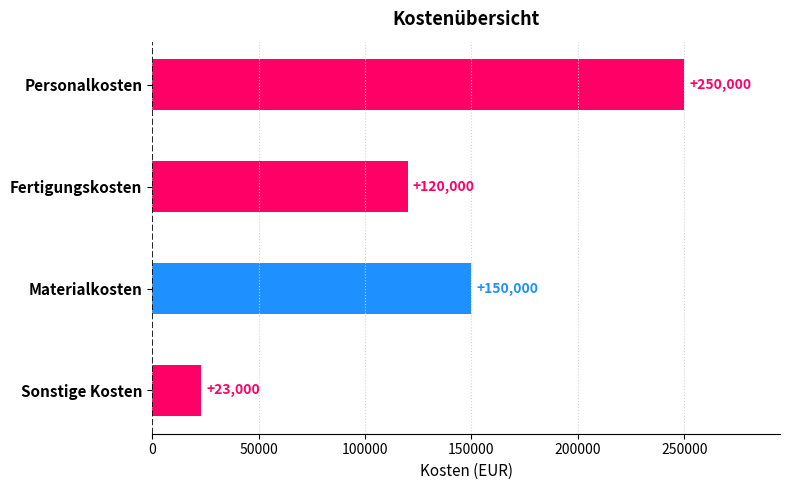

The value at Personalkosten is 250000. True or false?

True